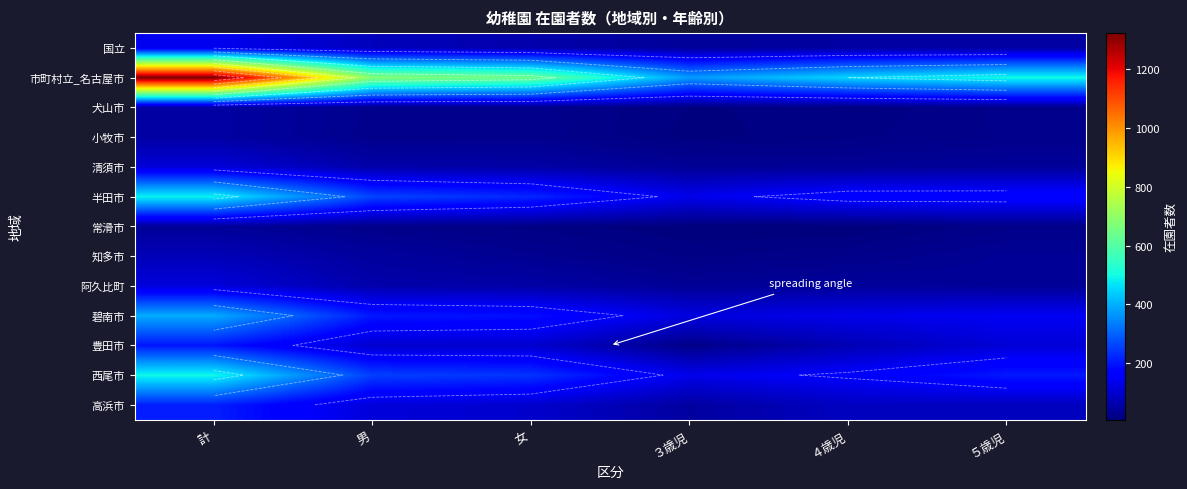

Which series has the largest range (max minus min)?

市町村立_名古屋市